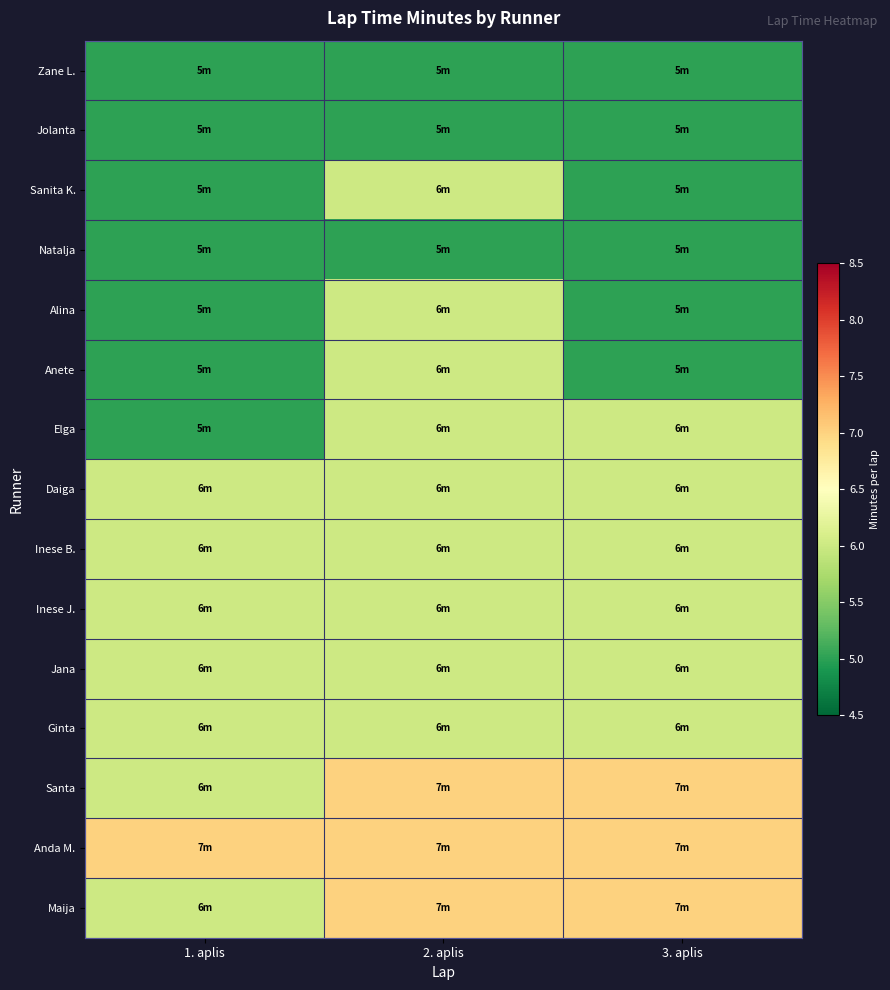

Which series has the largest total across all categories?

Anda M.